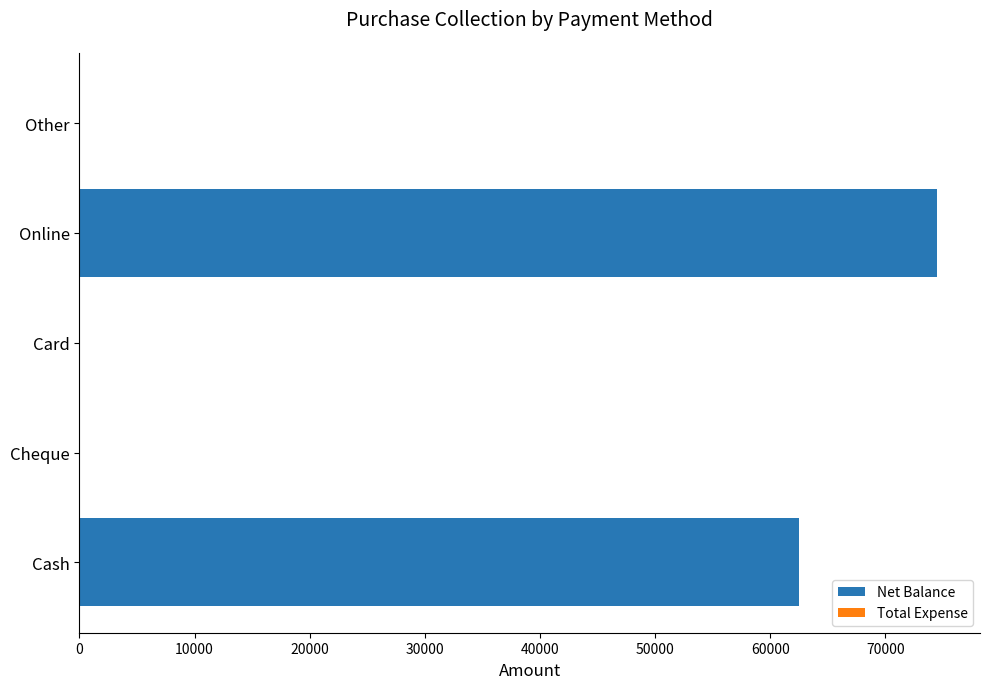

What is the change in value from Cash to Other?

-62500